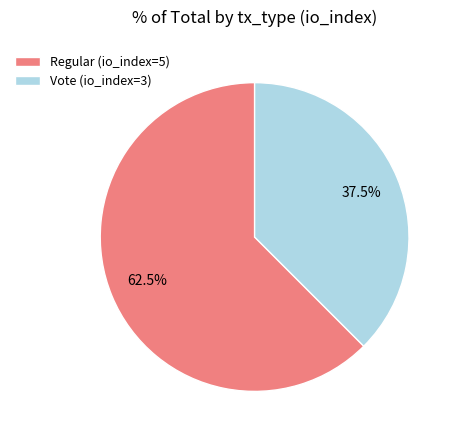

What percentage do Regular (io_index=5) and Vote (io_index=3) together represent?

100.0%